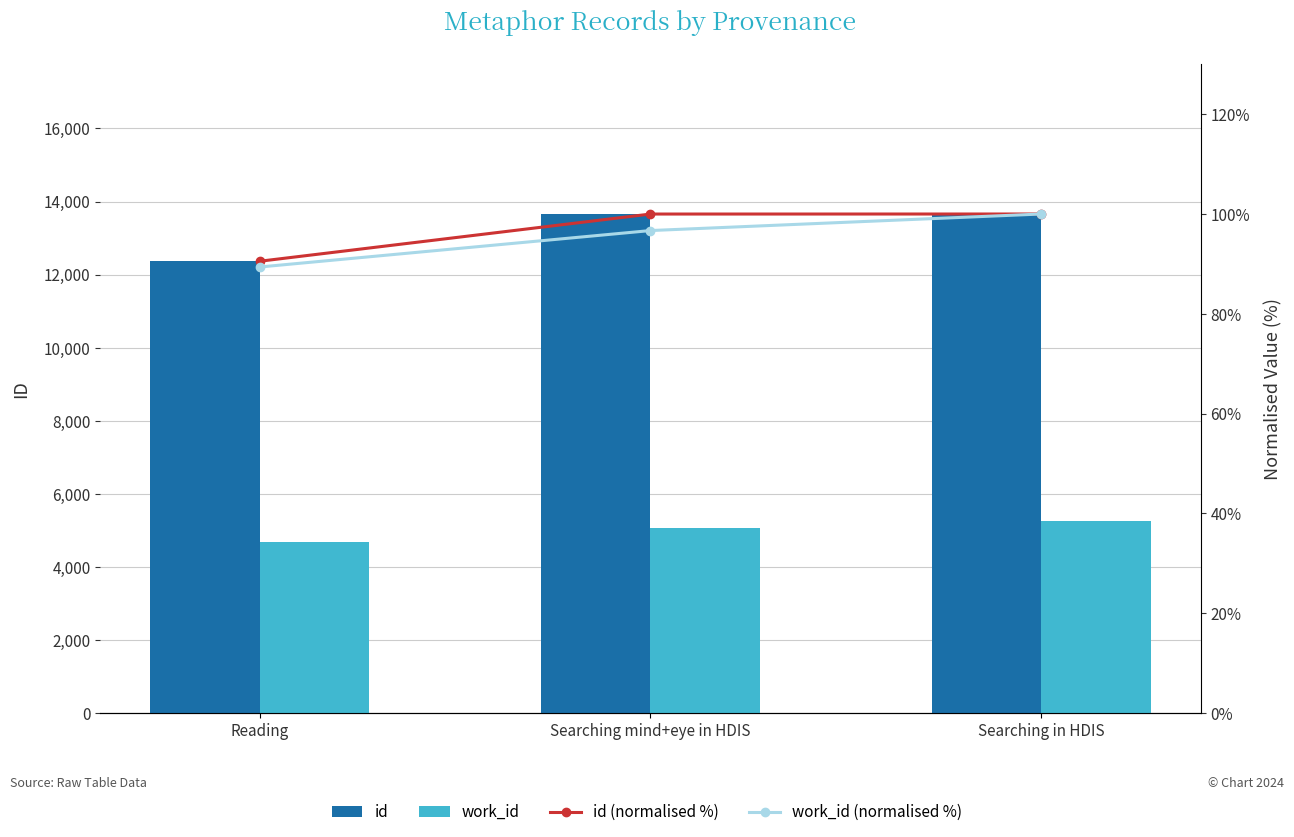

At how many categories does at least one series exceed 8809?

3